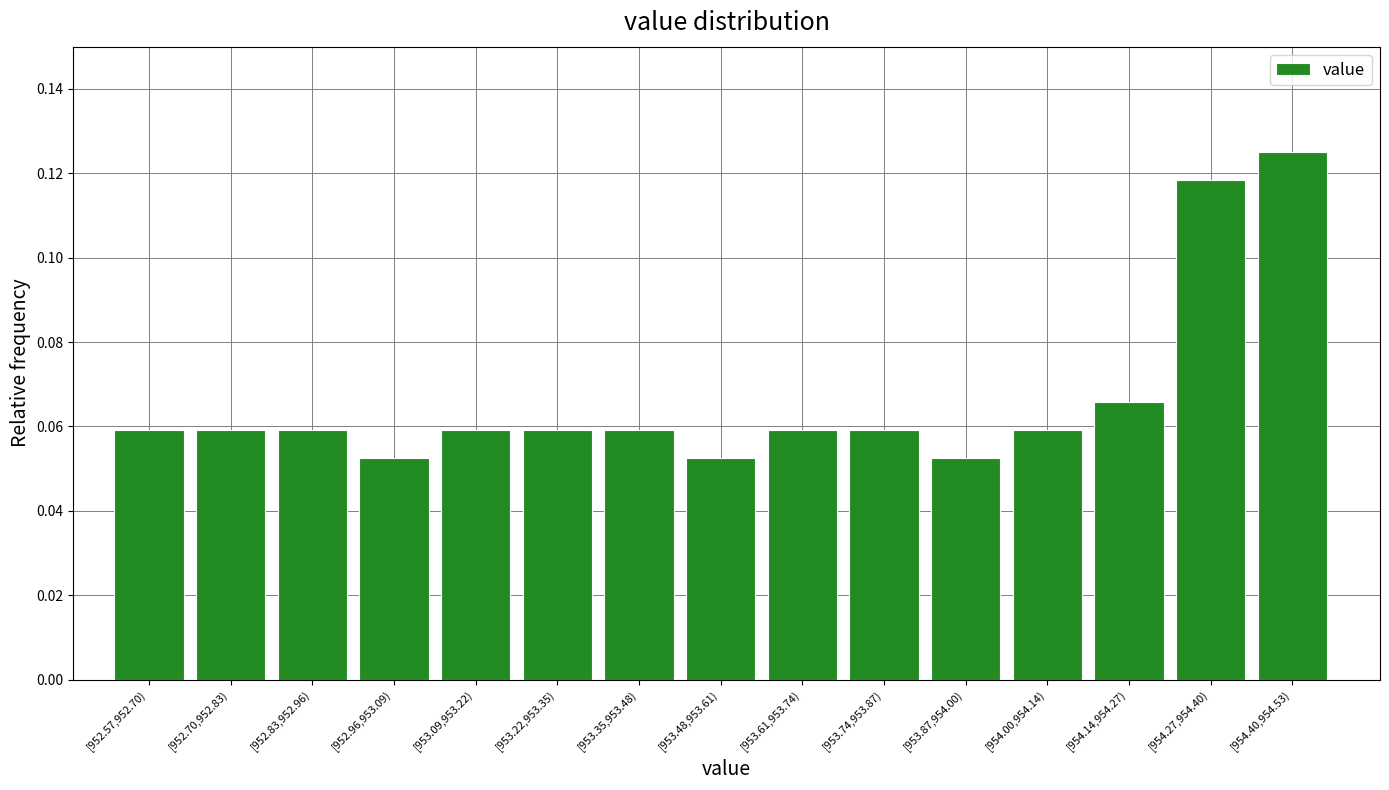

What is the sum of all values?

1.0